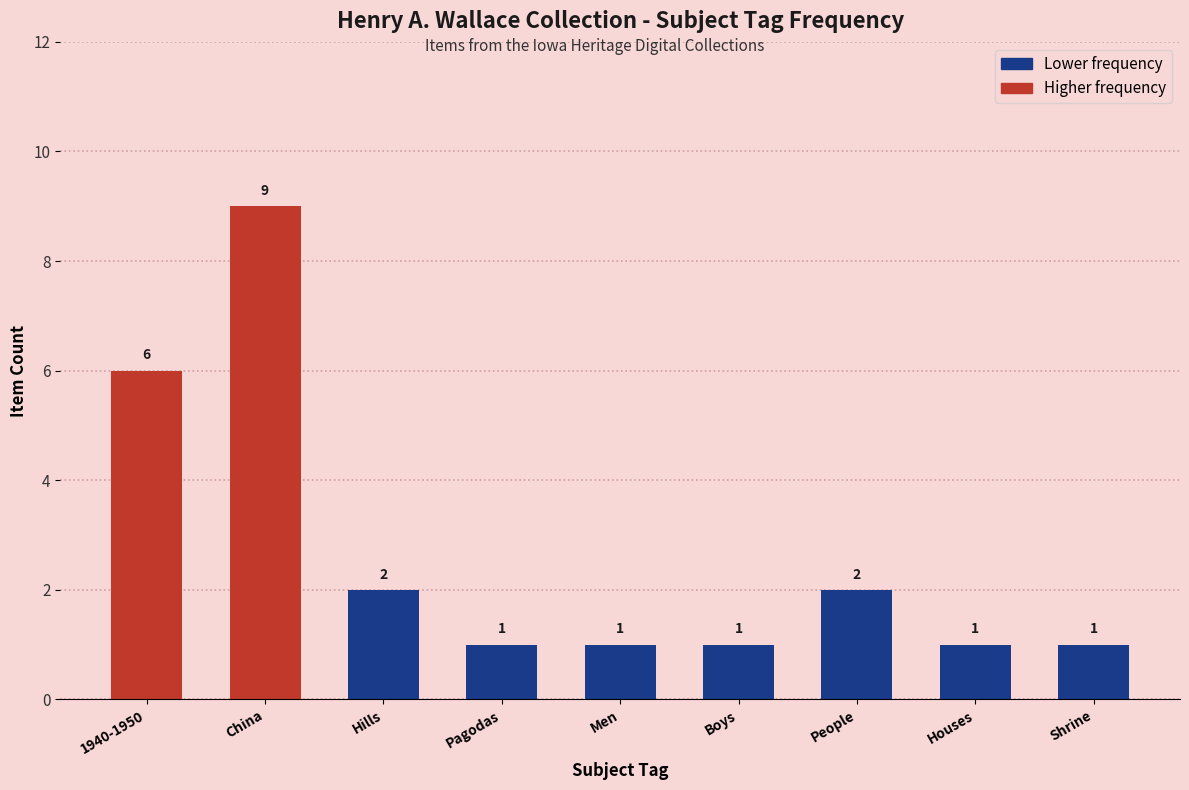

What is the change in value from Boys to People?

+1